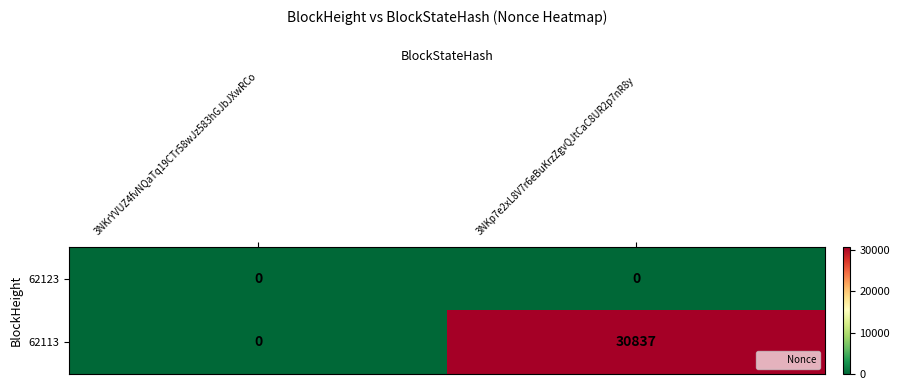

At which label does 62113 reach its minimum?

3NKrYVUZ4fvNQaTq19CTr58wJz583hGJbJXwRCo